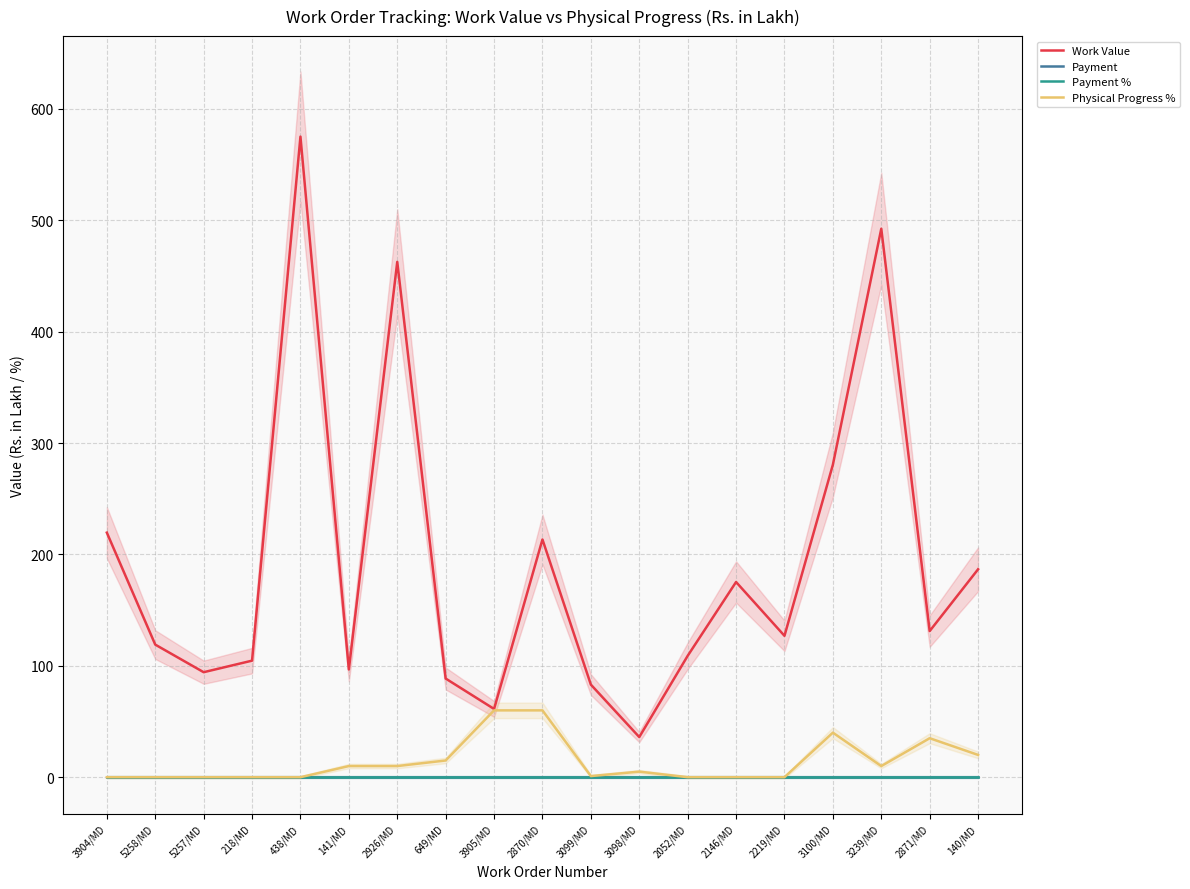

Reading left to right, what are all the values shown in this chart?

Work Value: 3904/MD=219.6	5258/MD=119.0	5257/MD=94.3	218/MD=104.6	438/MD=575.0	141/MD=96.7	2926/MD=462.6	649/MD=88.6	3905/MD=61.3	2870/MD=213.4	3099/MD=83.1	3098/MD=36.0	2052/MD=109.0	2146/MD=175.2	2219/MD=126.9	3100/MD=280.5	3239/MD=492.4	2871/MD=131.2	140/MD=186.7
Payment: 3904/MD=0.0	5258/MD=0.0	5257/MD=0.0	218/MD=0.0	438/MD=0.0	141/MD=0.0	2926/MD=0.0	649/MD=0.0	3905/MD=0.0	2870/MD=0.0	3099/MD=0.0	3098/MD=0.0	2052/MD=0.0	2146/MD=0.0	2219/MD=0.0	3100/MD=0.0	3239/MD=0.0	2871/MD=0.0	140/MD=0.0
Payment %: 3904/MD=0.0	5258/MD=0.0	5257/MD=0.0	218/MD=0.0	438/MD=0.0	141/MD=0.0	2926/MD=0.0	649/MD=0.0	3905/MD=0.0	2870/MD=0.0	3099/MD=0.0	3098/MD=0.0	2052/MD=0.0	2146/MD=0.0	2219/MD=0.0	3100/MD=0.0	3239/MD=0.0	2871/MD=0.0	140/MD=0.0
Physical Progress %: 3904/MD=0.0	5258/MD=0.0	5257/MD=0.0	218/MD=0.0	438/MD=0.0	141/MD=10.0	2926/MD=10.0	649/MD=15.0	3905/MD=60.0	2870/MD=60.0	3099/MD=1.0	3098/MD=5.0	2052/MD=0.0	2146/MD=0.0	2219/MD=0.0	3100/MD=40.0	3239/MD=10.0	2871/MD=35.0	140/MD=20.0